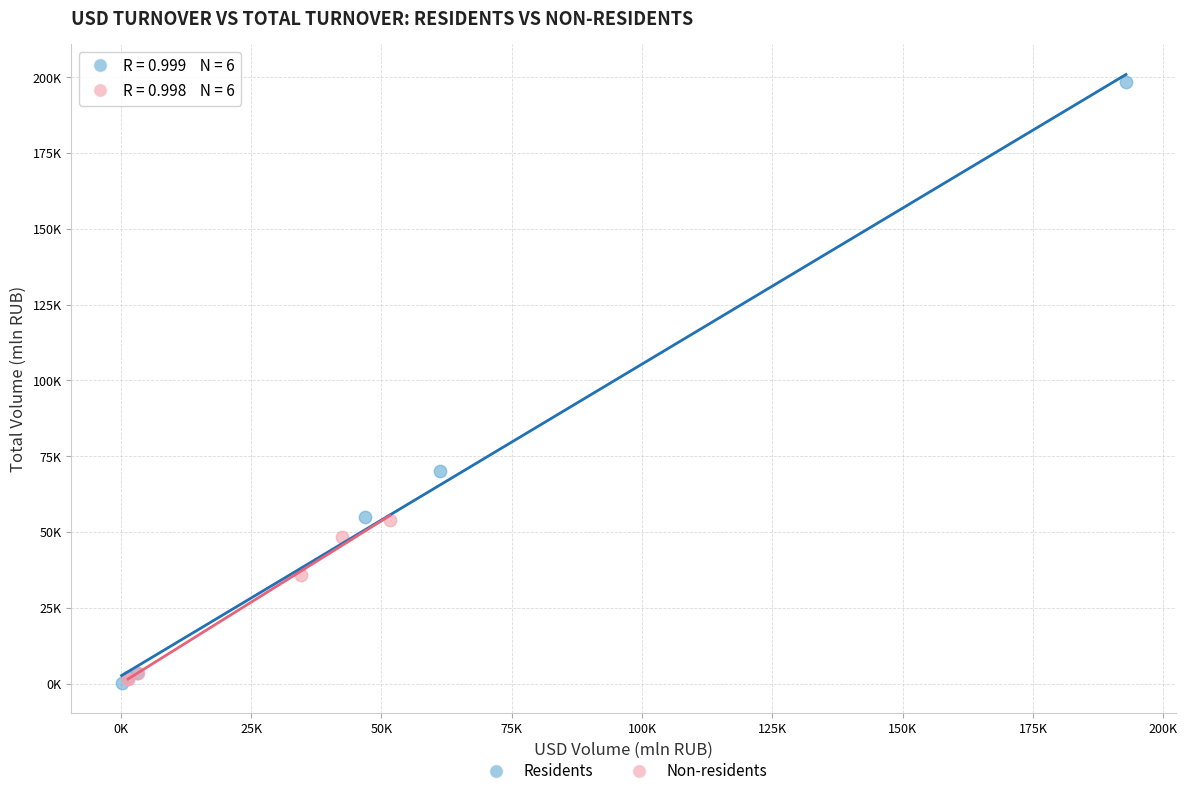

What are all the series names shown in the legend?

Residents, Non-residents